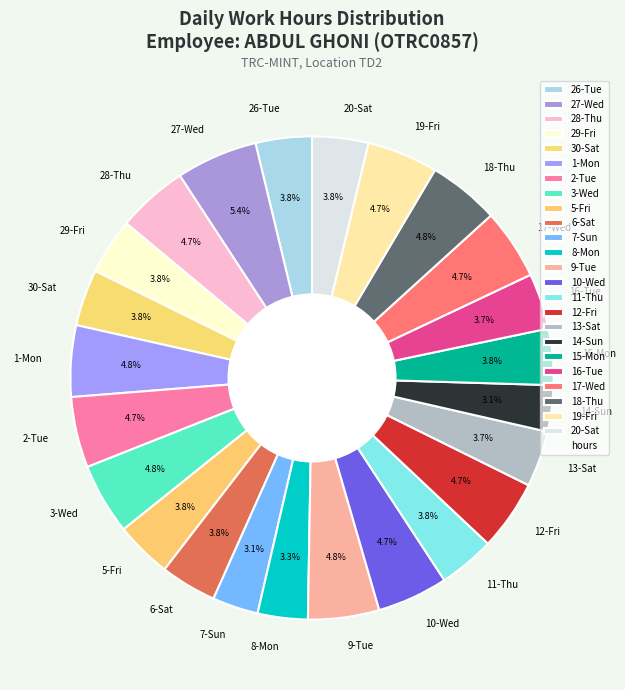

Is 14-Sun the majority of the pie?

No